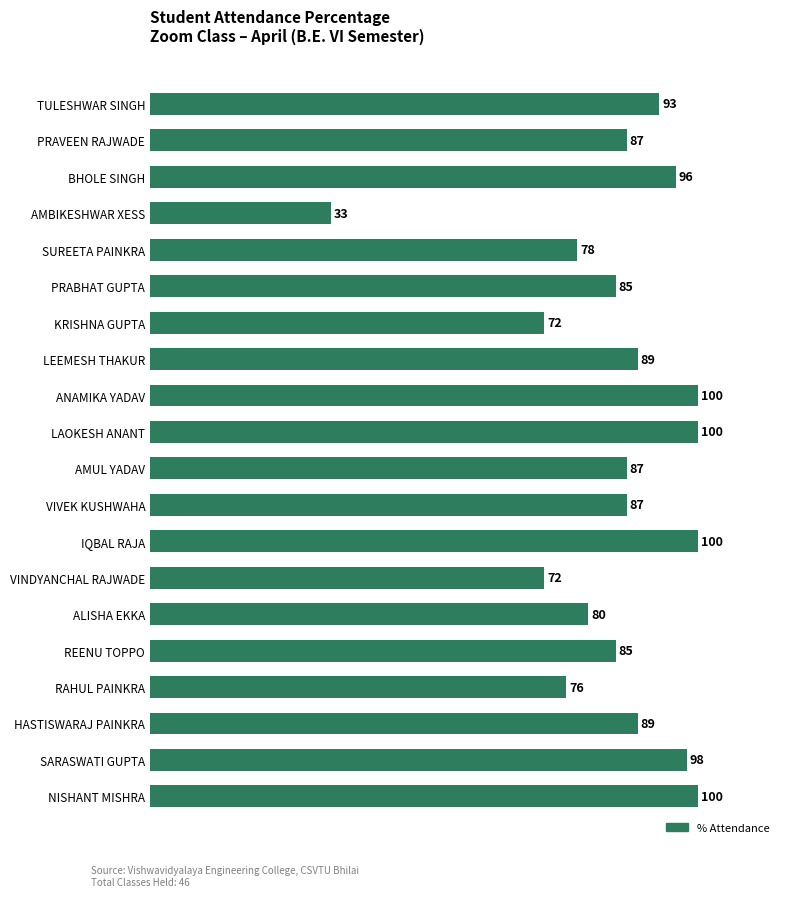

What is the label of the 7th bar from the bottom?

VINDYANCHAL RAJWADE